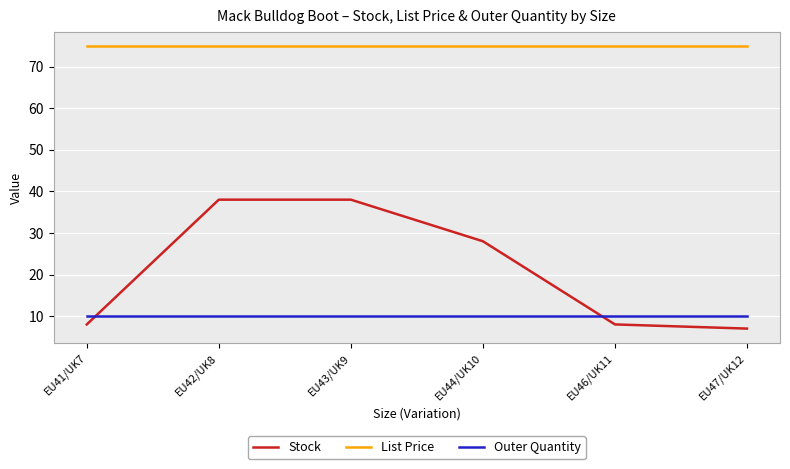

Reading right to left, extract all data points from this chart.

Stock: EU47/UK12=7.0	EU46/UK11=8.0	EU44/UK10=28.0	EU43/UK9=38.0	EU42/UK8=38.0	EU41/UK7=8.0
List Price: EU47/UK12=75.0	EU46/UK11=75.0	EU44/UK10=75.0	EU43/UK9=75.0	EU42/UK8=75.0	EU41/UK7=75.0
Outer Quantity: EU47/UK12=10.0	EU46/UK11=10.0	EU44/UK10=10.0	EU43/UK9=10.0	EU42/UK8=10.0	EU41/UK7=10.0